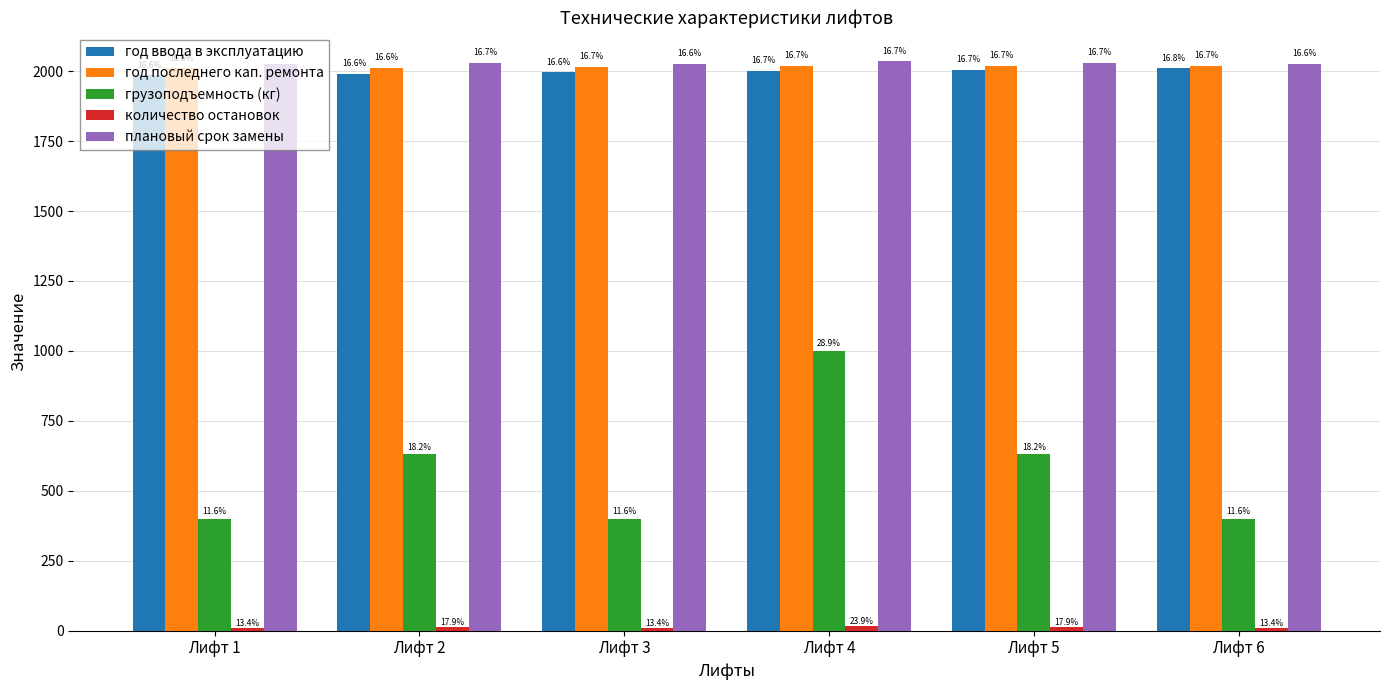

Does the chart contain stacked bars?

No